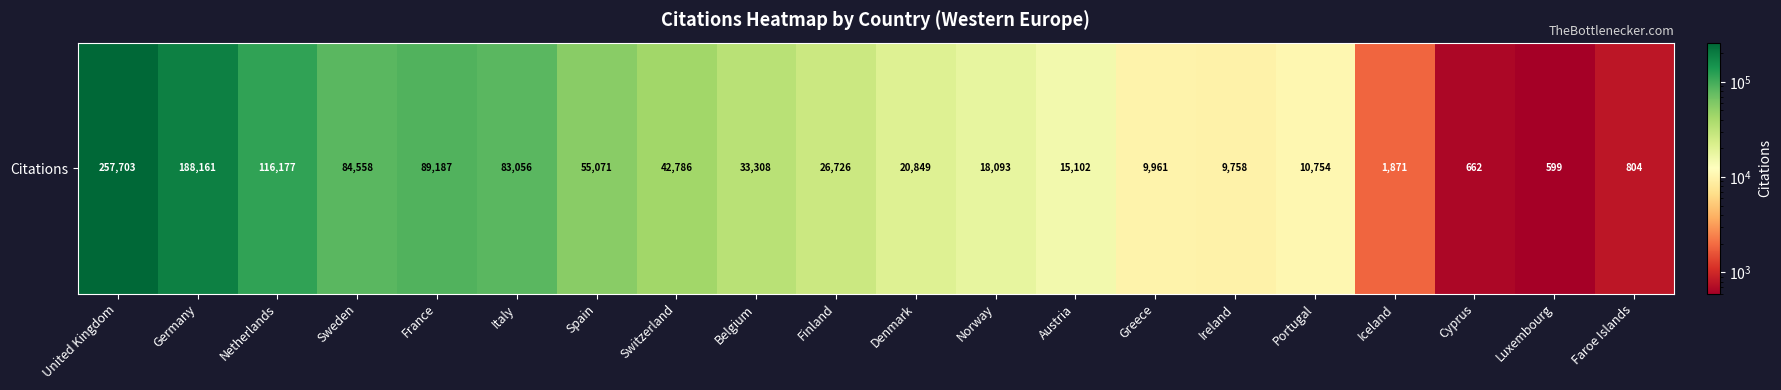

Is it true that the value at United Kingdom is 257703?

True